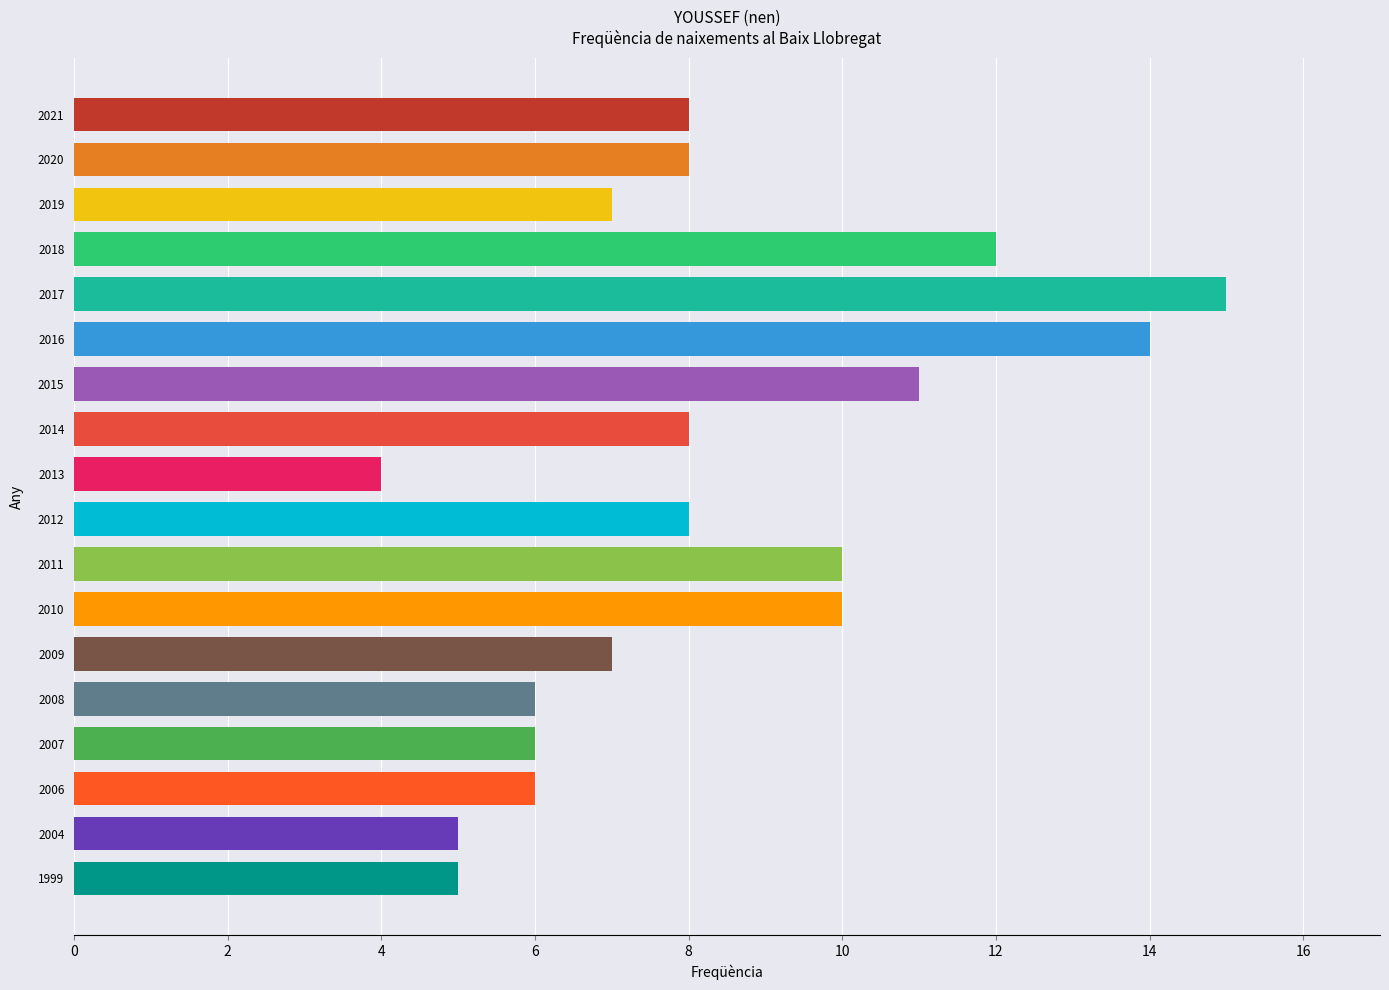

What is the difference between the maximum and minimum values?

11